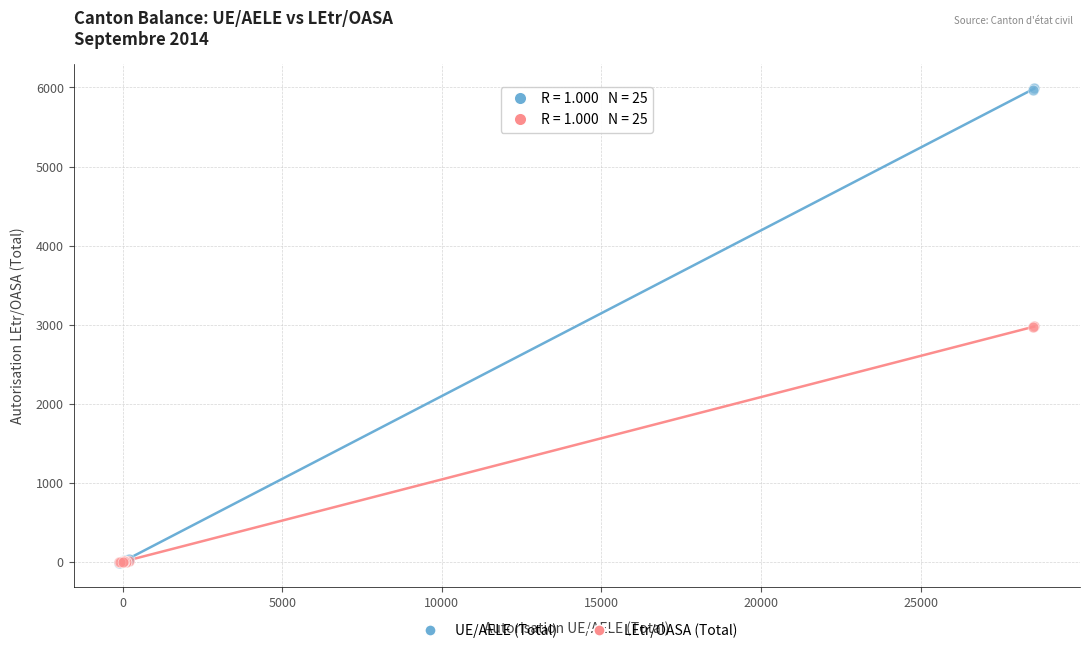

Which series contains the highest Y value?

UE/AELE (Total)